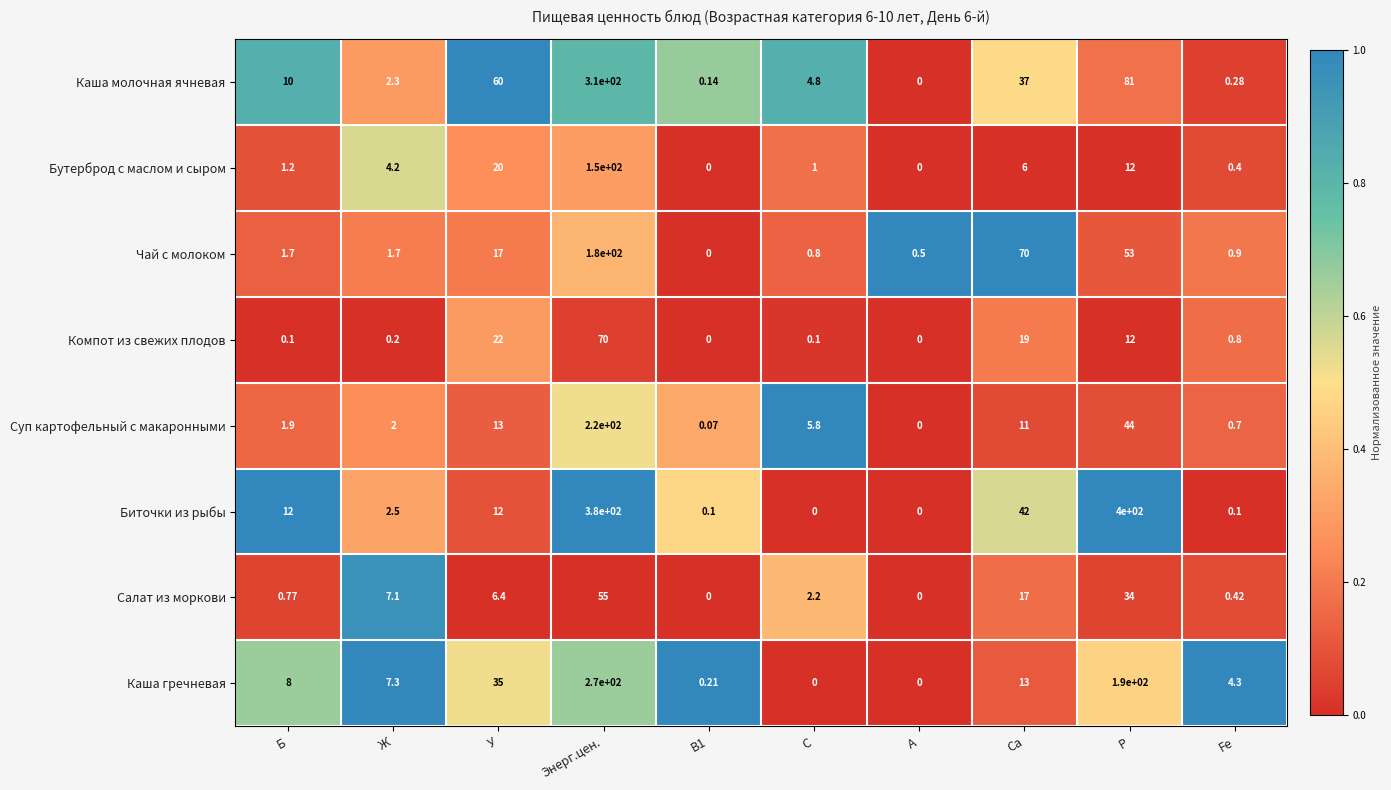

What is the spread (max minus min) of values at У?

53.6